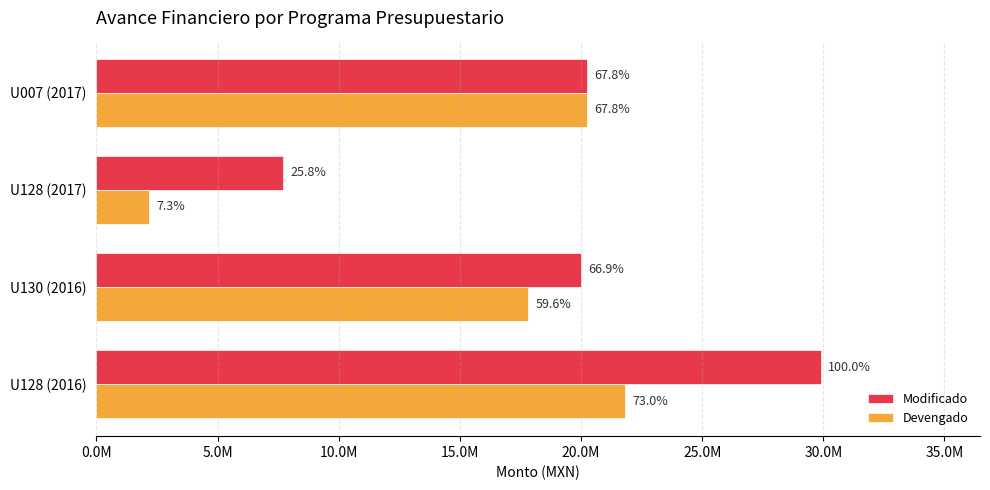

What are all the series names shown in the legend?

Modificado, Devengado